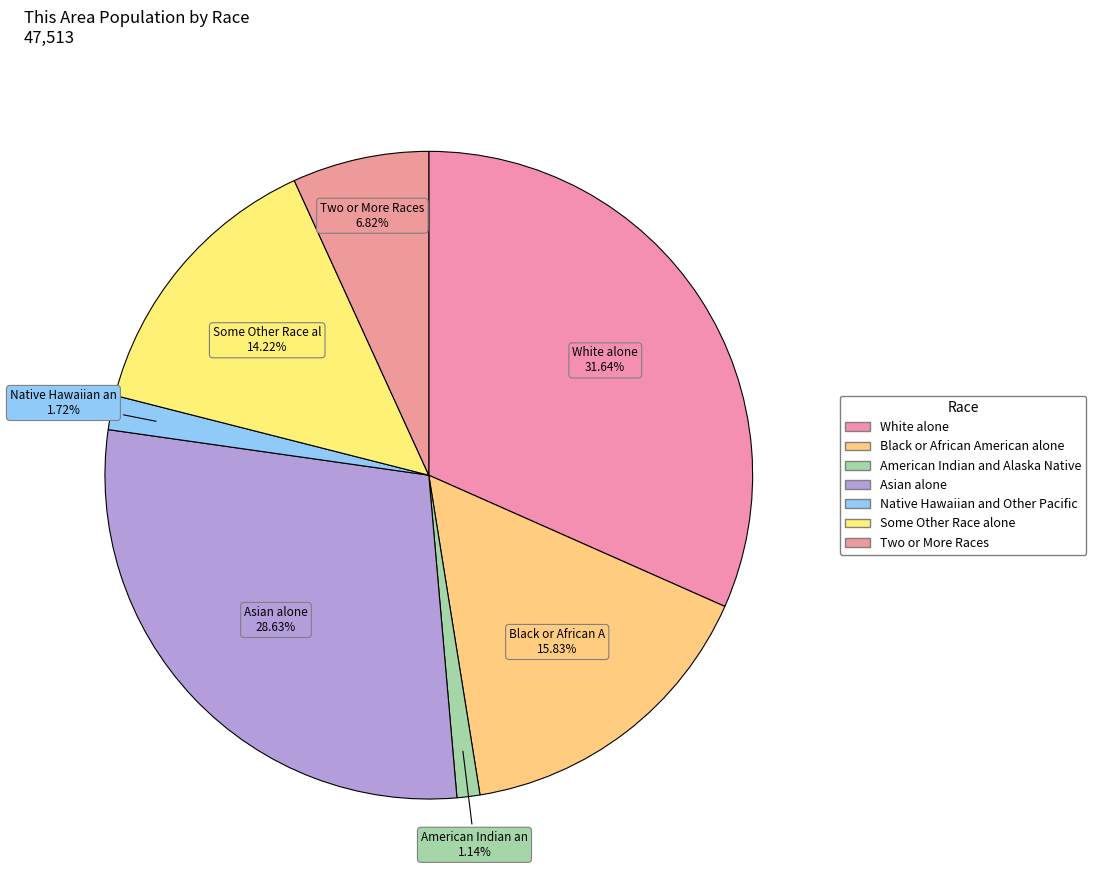

What percentage is the Native Hawaiian and Other Pacific slice, to the nearest percent?

2%